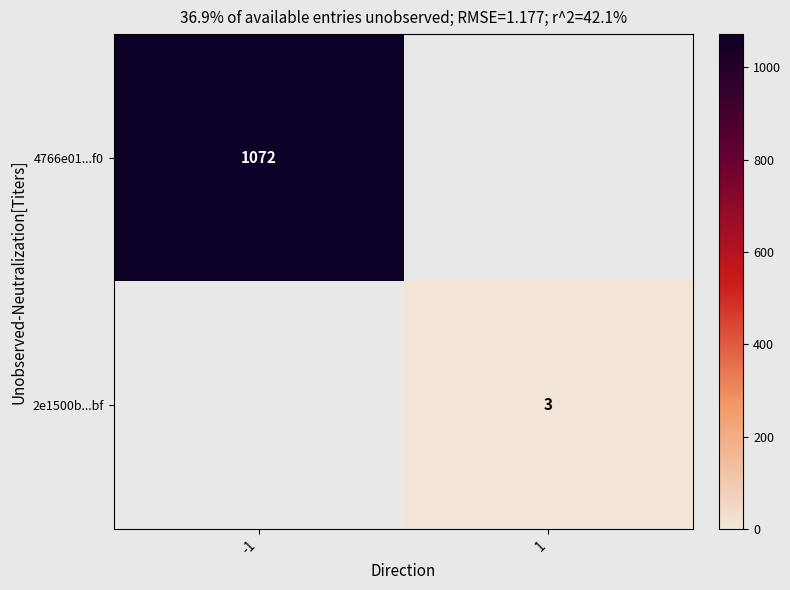

The value of 4766e01...f0 at -1 is 1904. True or false?

False